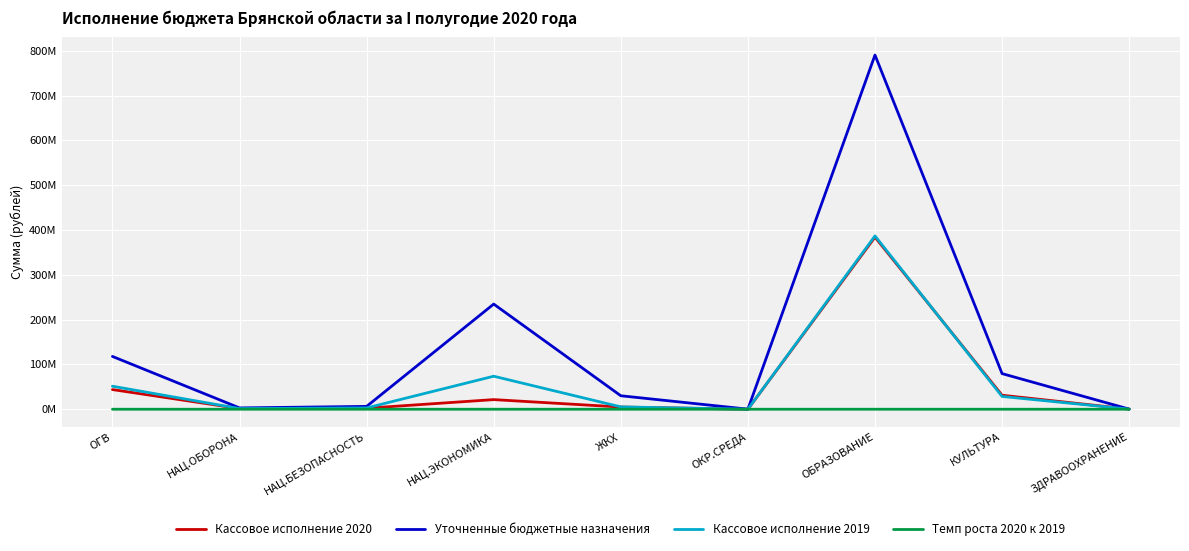

What is the sum of the Кассовое исполнение 2020 values at ОГВ and НАЦ.ЭКОНОМИКА?

65351858.9